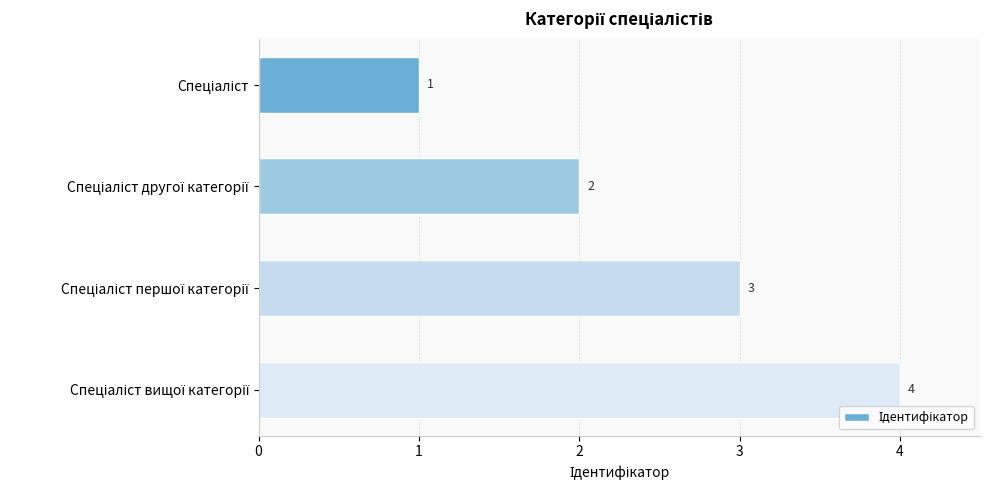

Count the values in the range 2 to 4.

3